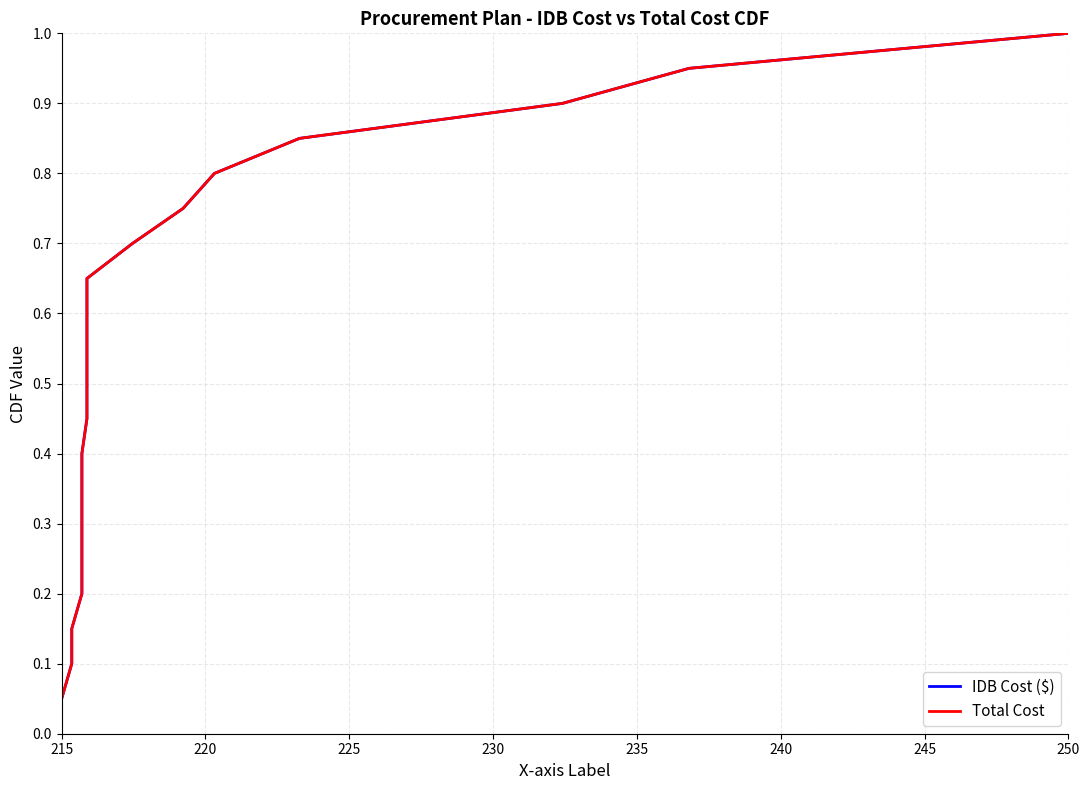

Where is IDB Cost ($) nearest to the value 0?

215